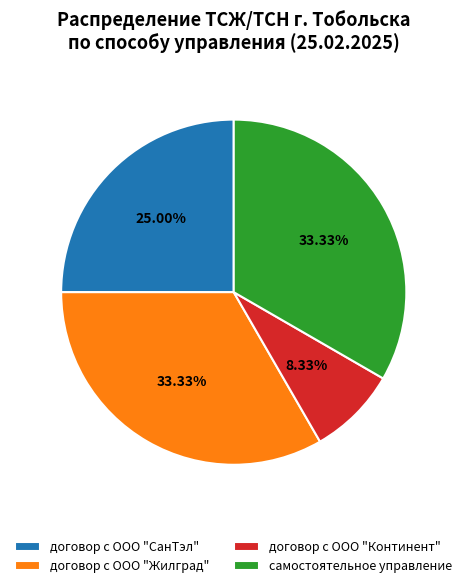

What percentage is NOT represented by самостоятельное управление?

66.7%